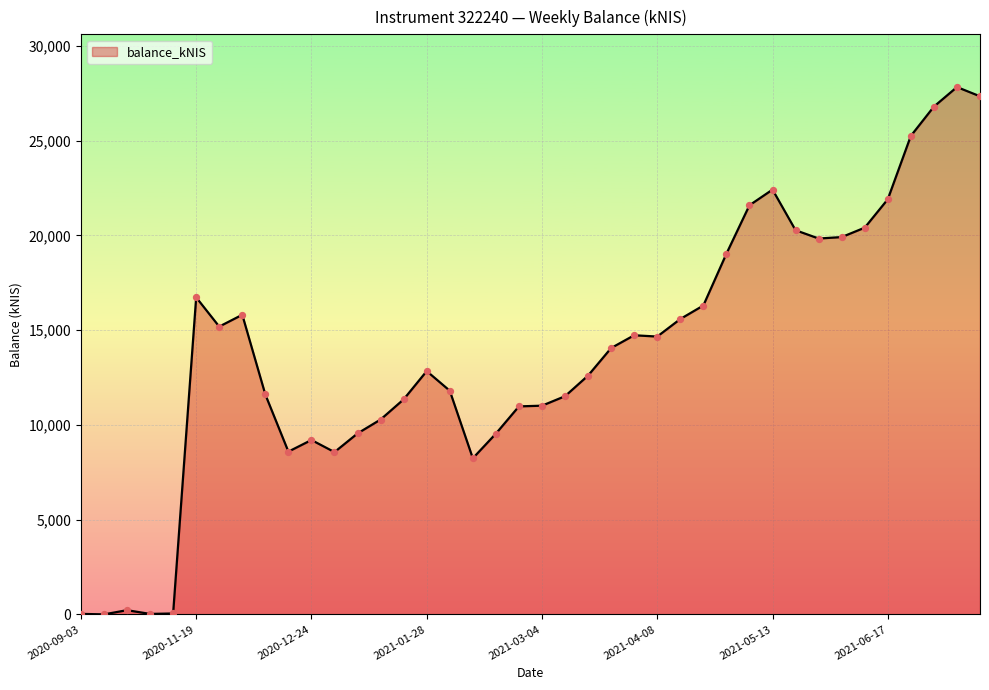

What is the difference between the maximum and minimum values?

27827.3